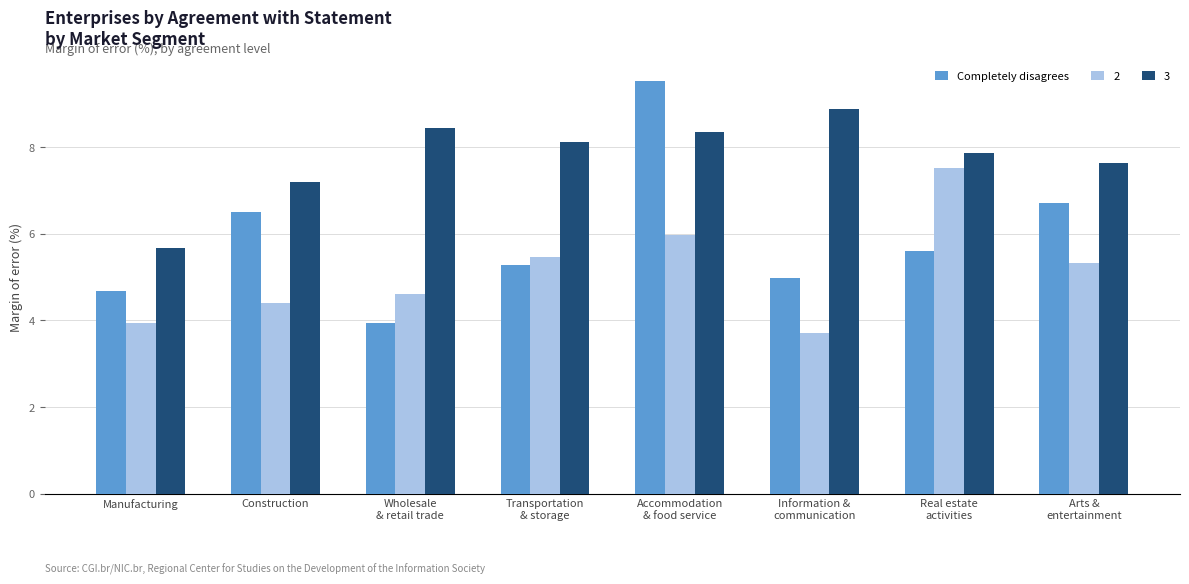

What is the difference between the maximum and second lowest values in the Completely disagrees series?

4.8